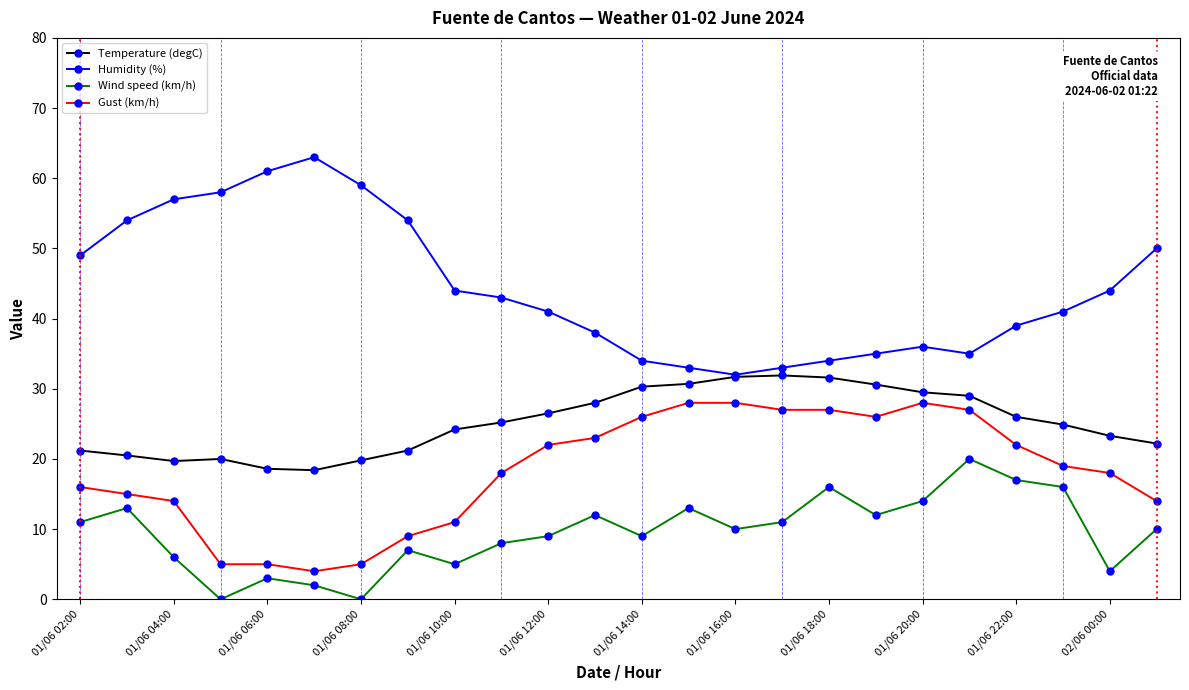

What is the value of the Wind speed (km/h) point at the 3rd from the left?

6.0